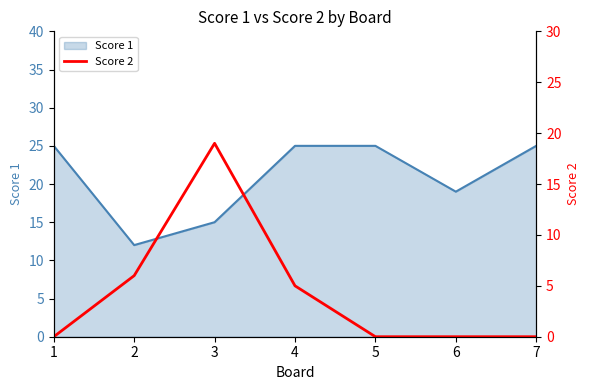

Which label corresponds to the smallest value in the chart?

1